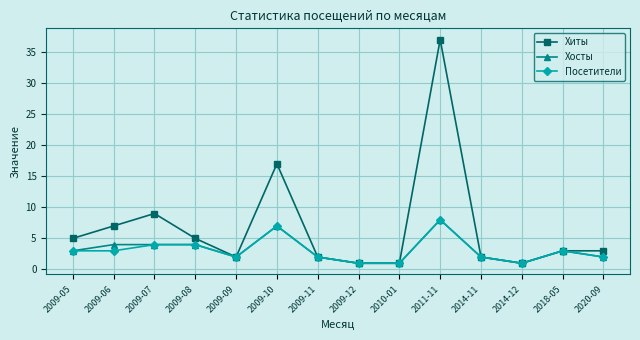

What is the label of the 5th point from the left?

2009-09